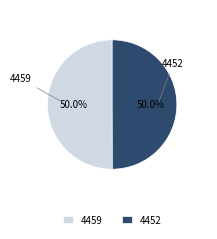

How much of the chart is everything except 4452?

50.0%